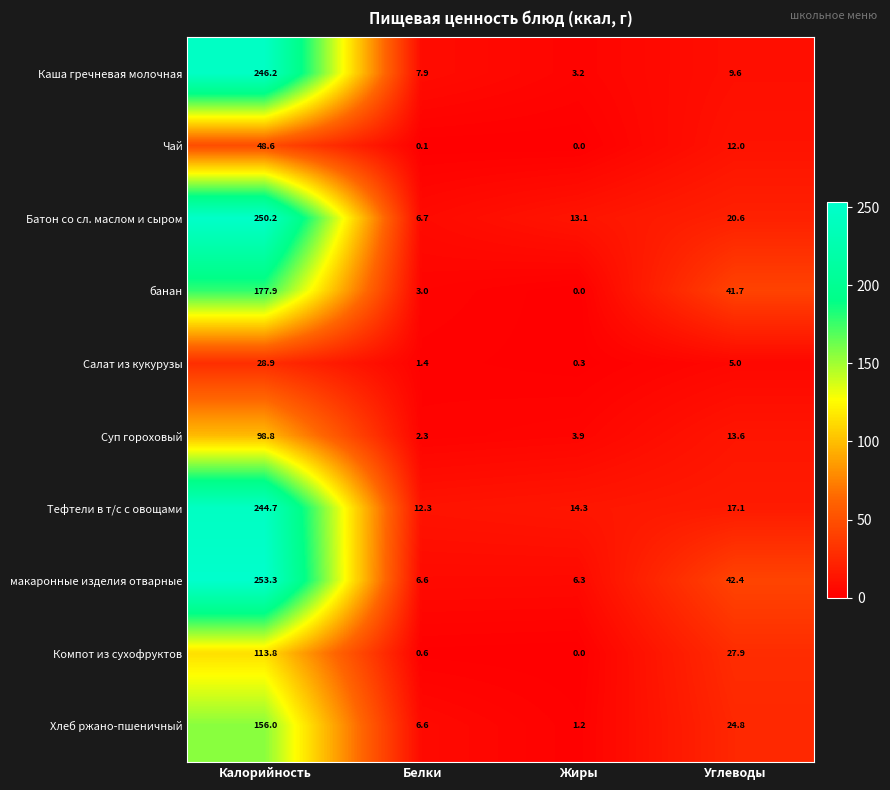

What value does the макаронные изделия отварные series have at Белки?

6.6